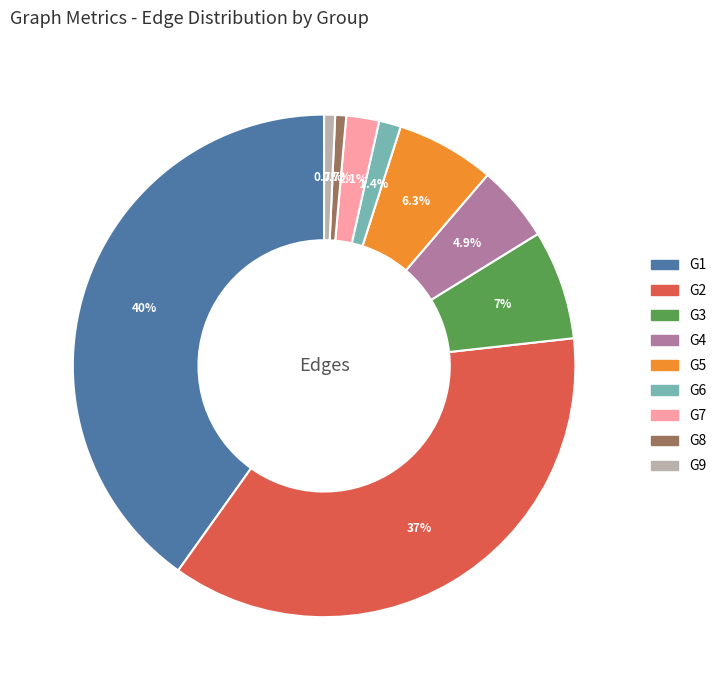

Which slice is the largest?

G1